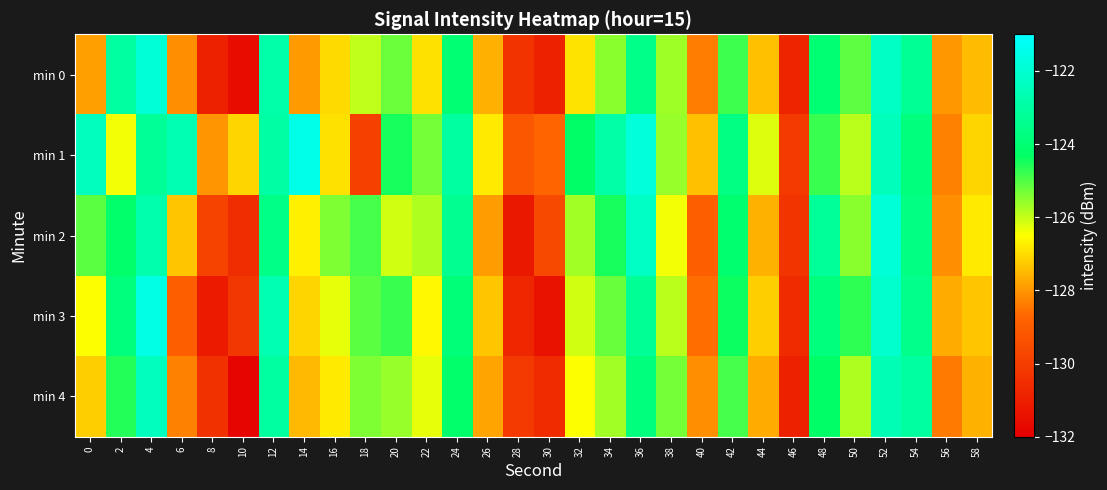

Which series has the widest spread of values?

min 3